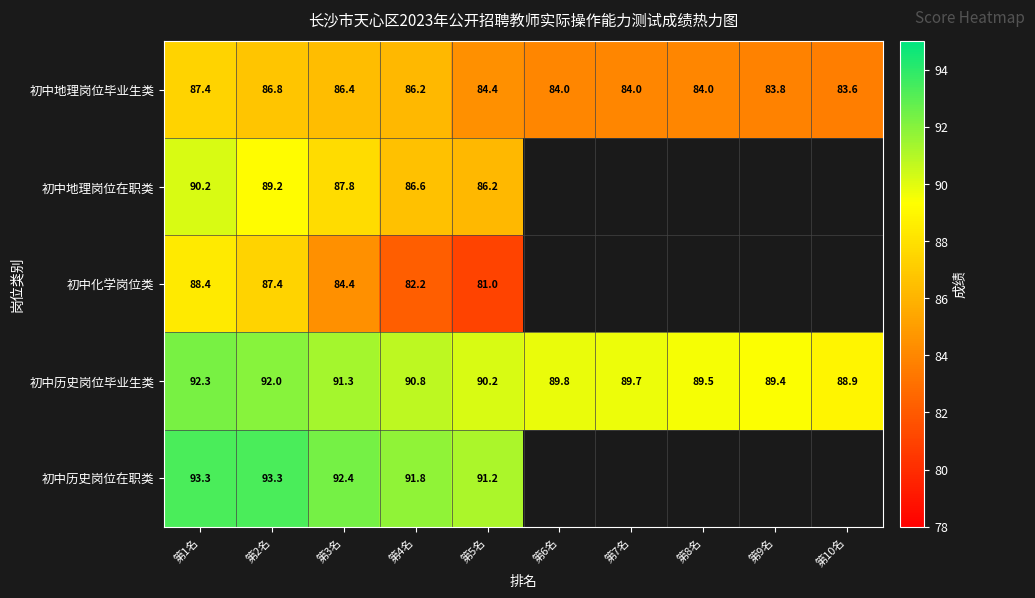

What is the average value of the 初中历史岗位毕业生类 series?

90.4